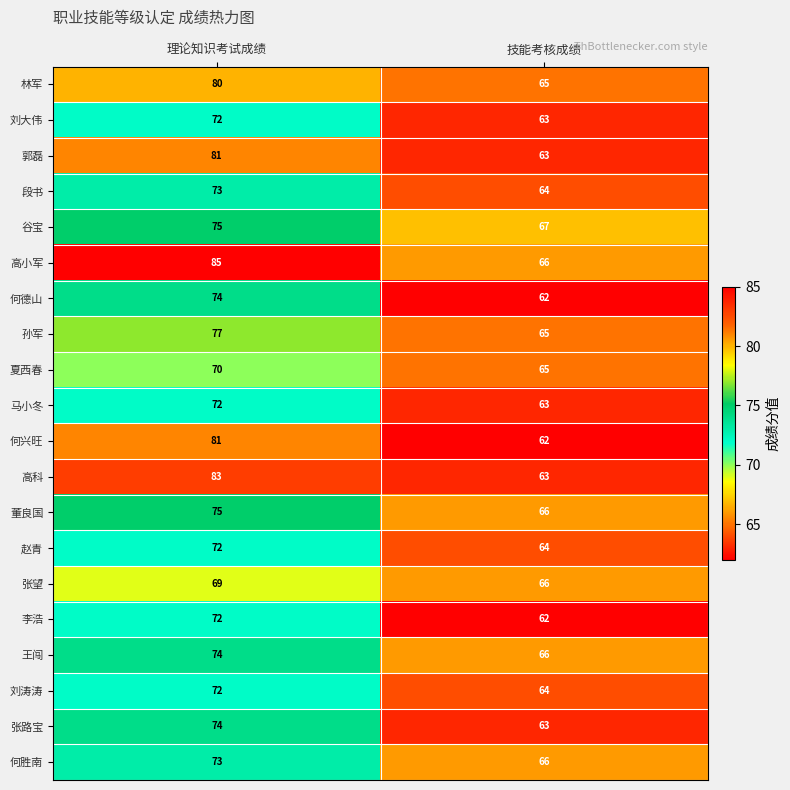

Is the value of 郭磊 at 技能考核成绩 greater than the value of 何德山 at 理论知识考试成绩?

No